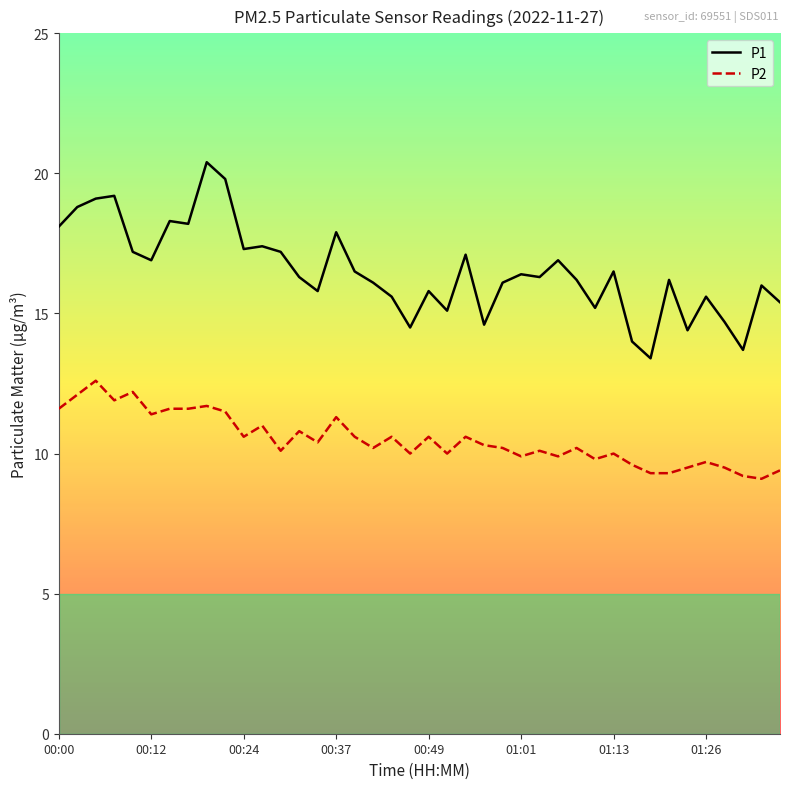

True or false: P1 and P2 intersect in this chart.

False